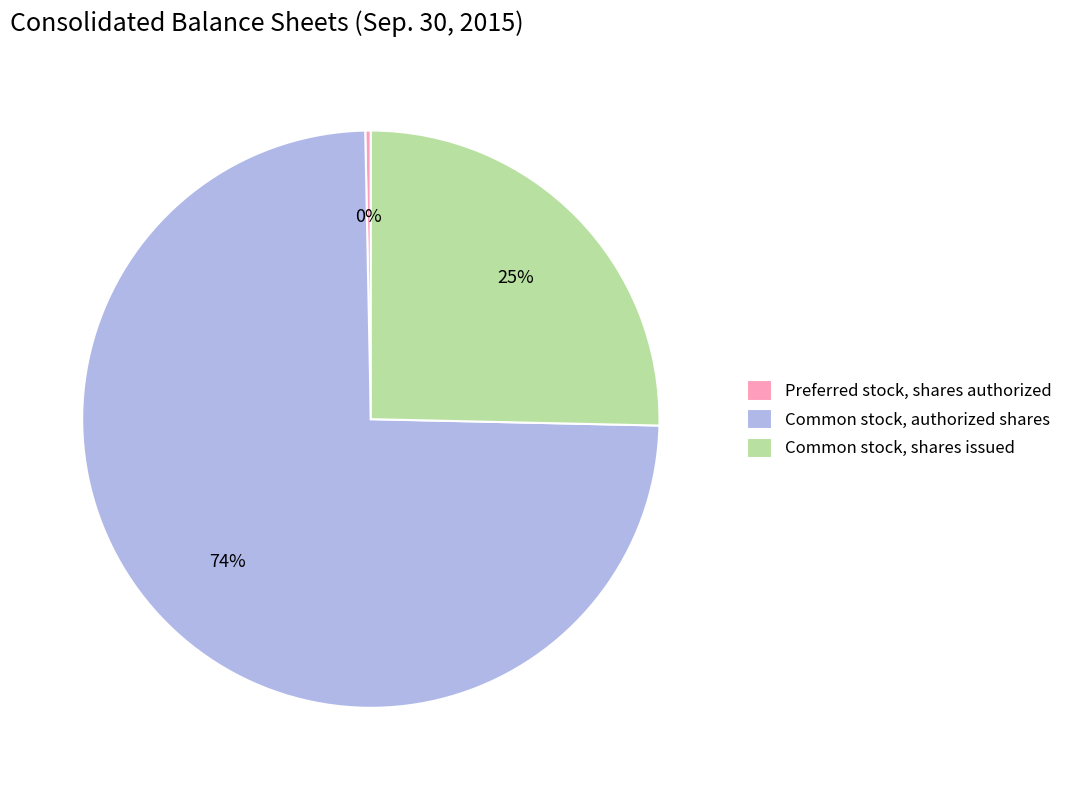

The Common stock, shares issued slice represents 25% of the pie. True or false?

True